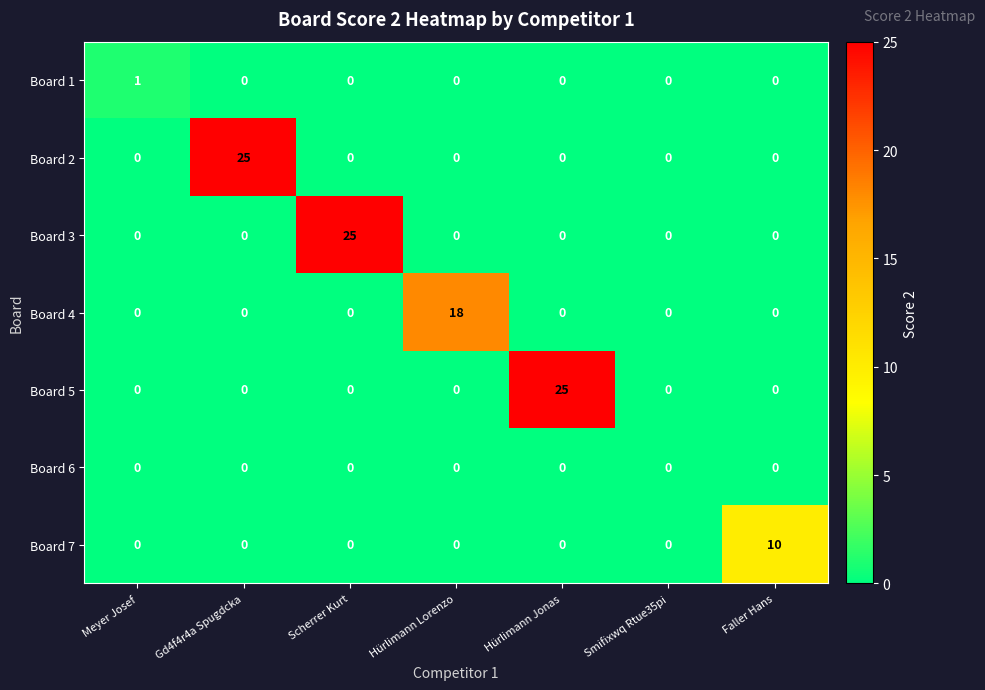

Count the number of categories in the chart.

7